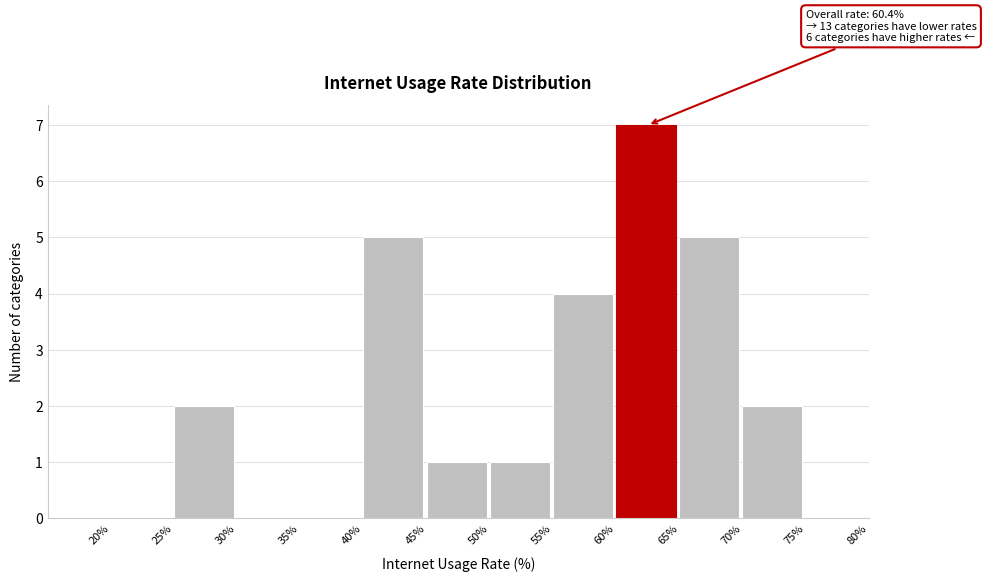

Over which range of the x-axis is the bar tallest?

60% to 65%